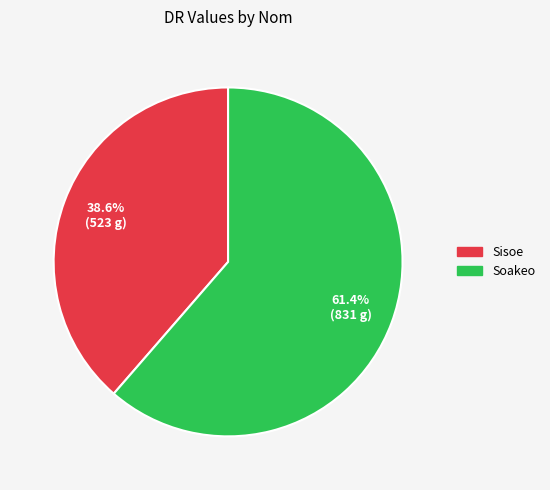

What percentage is the Soakeo slice, to the nearest percent?

61%